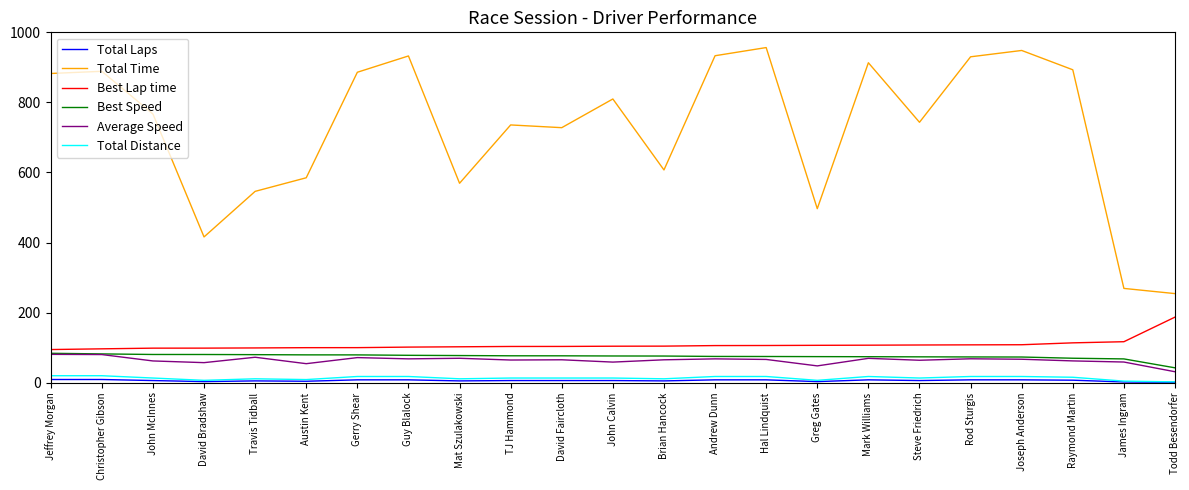

How many values in the Best Lap time series exceed 104?

12